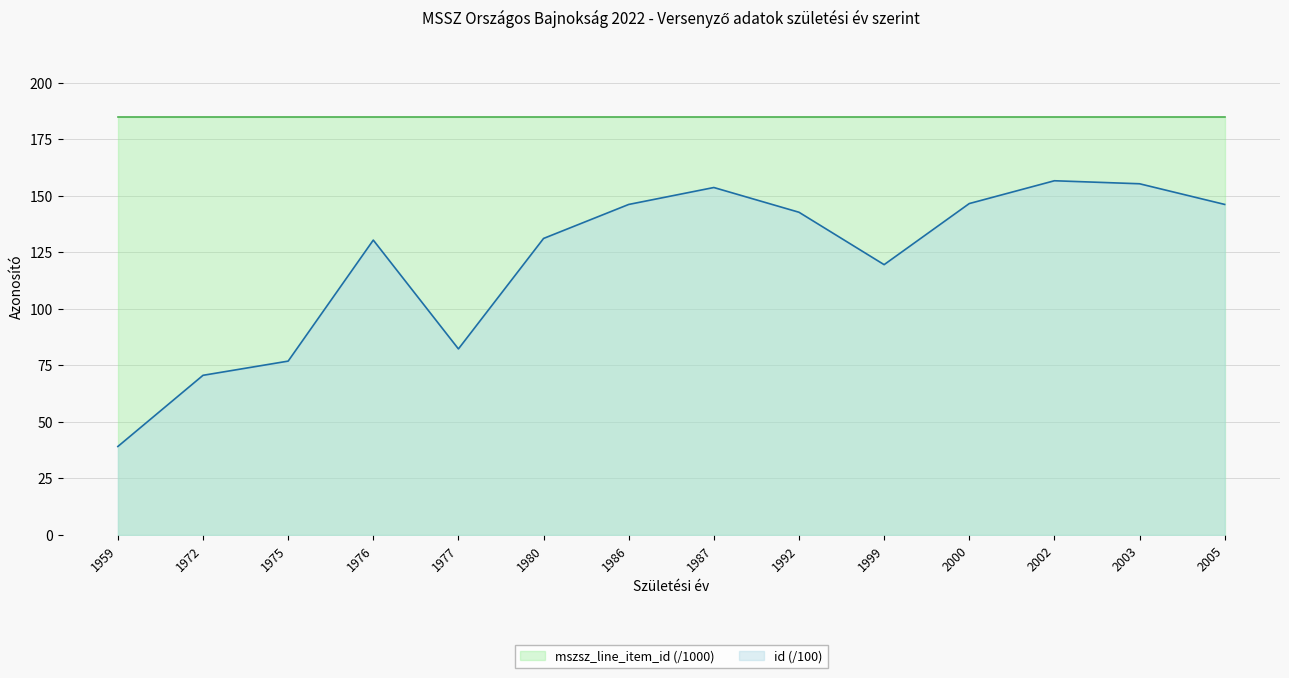

List the labels in order of value, largest first.

2002, 2003, 1987, 2000, 2005, 1986, 1992, 1980, 1976, 1999, 1977, 1975, 1972, 1959